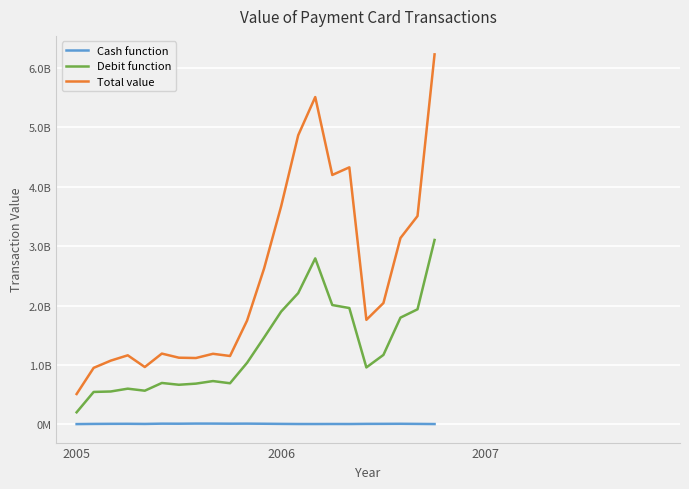

What is the highest value of the Total value series?

6231099560